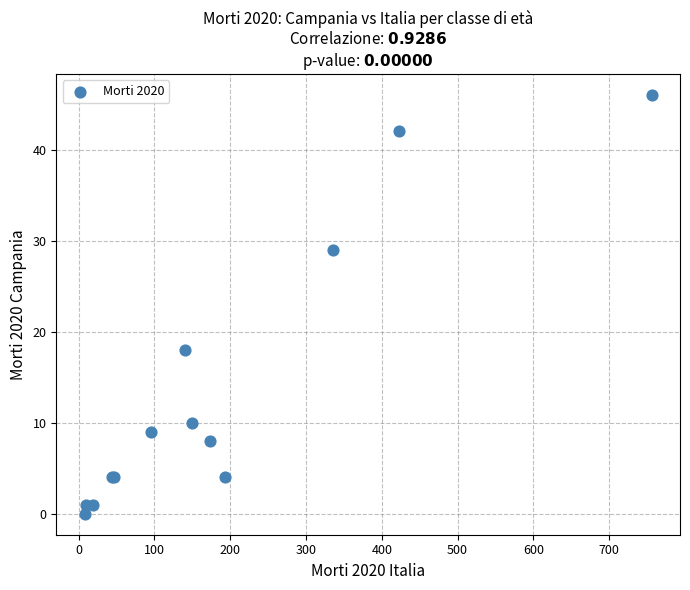

What Y value in the scatter plot is closest to 23?

18